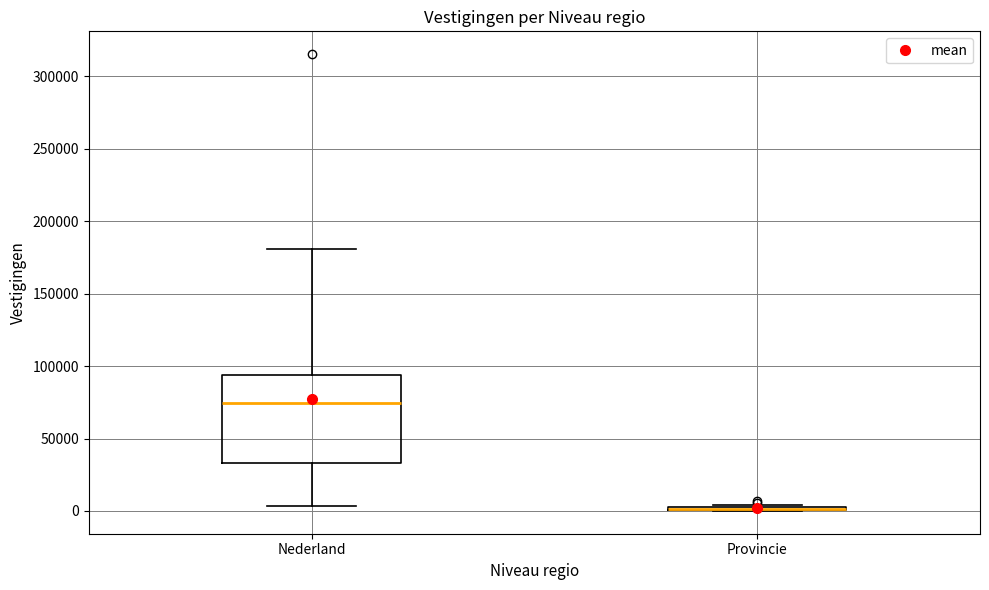

Reading left to right, transcribe this box plot: for each box, give where its median line is, the range the box spans, and where its two whiskers end, as read against the y-axis. The values are not printed on the chart, so give them approximately, as read against the axis.

Nederland: median 75000, box 35000 to 95000, whiskers 5000 to 180000
Provincie: box collapsed to a line at 0, whiskers 0 to 5000